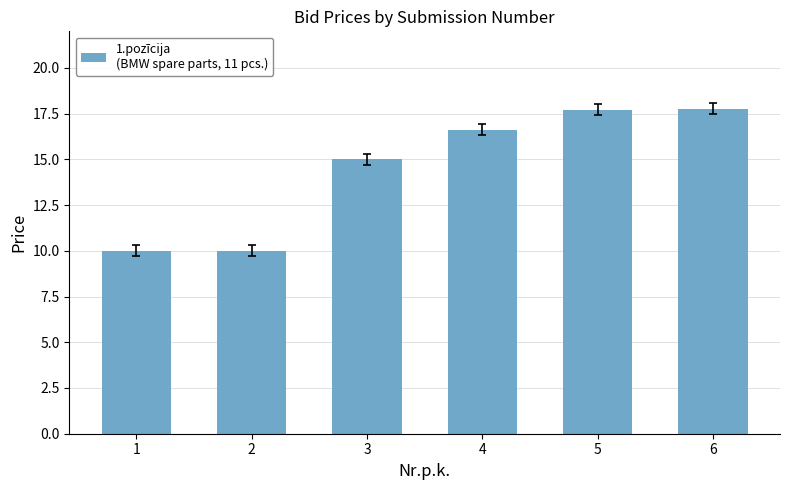

At which label is the value closest to 13?

3